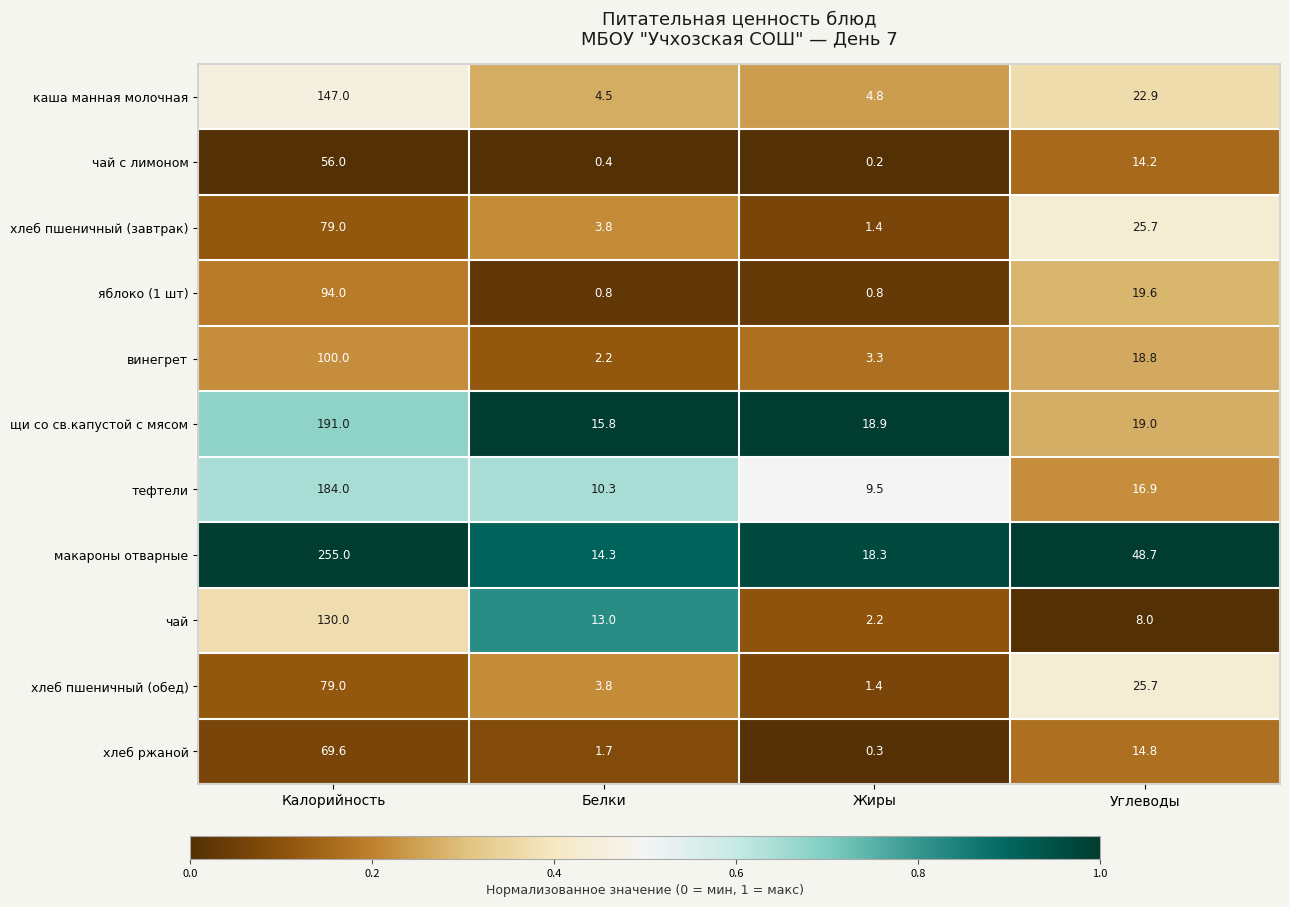

What is the total value across all series at Белки?

70.6